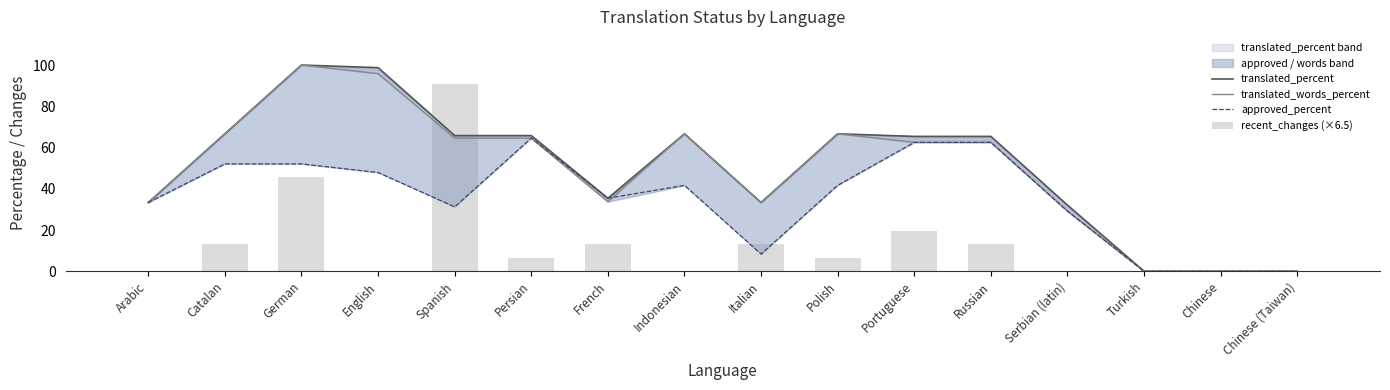

What are all the series names shown in the legend?

translated_percent, translated_words_percent, approved_percent, recent_changes (×6.5)